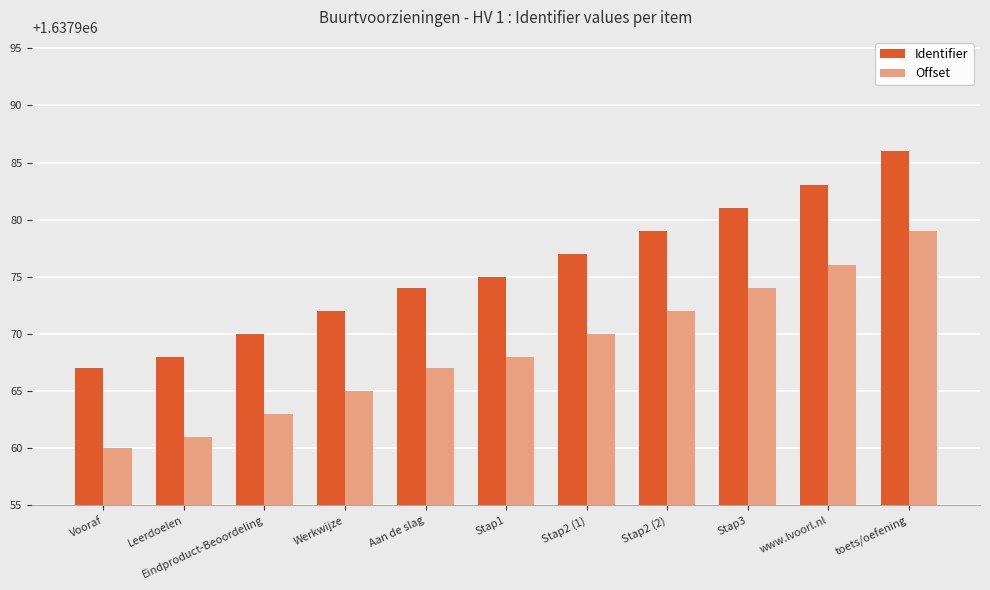

What is the spread (max minus min) of values at Eindproduct-Beoordeling?

7